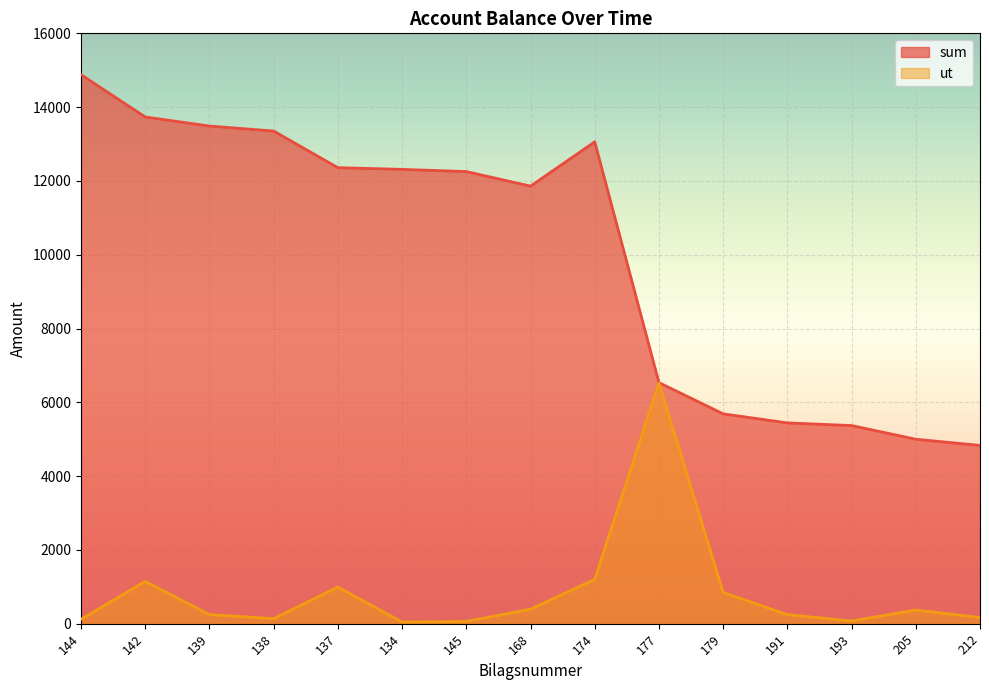

Is the value of ut at 205 greater than the value of sum at 193?

No